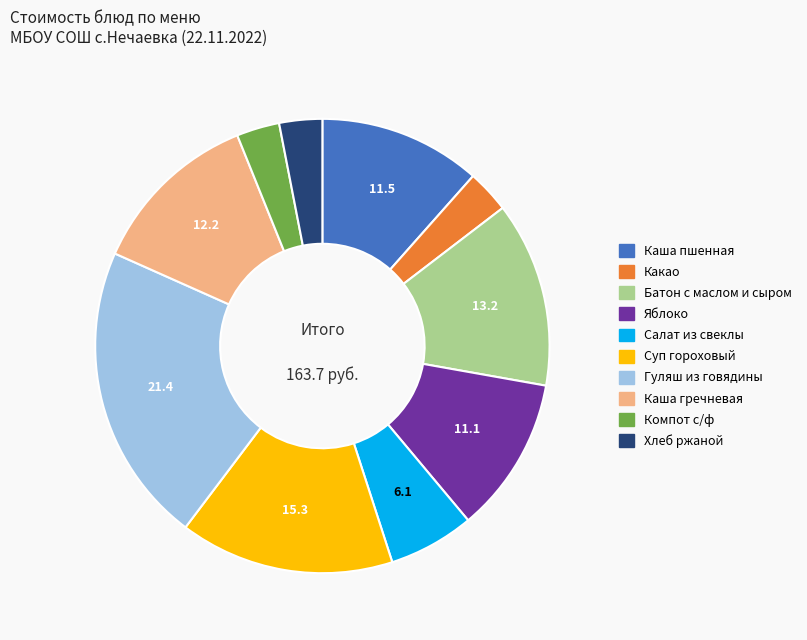

Which has a higher value, Какао or Каша пшенная?

Каша пшенная